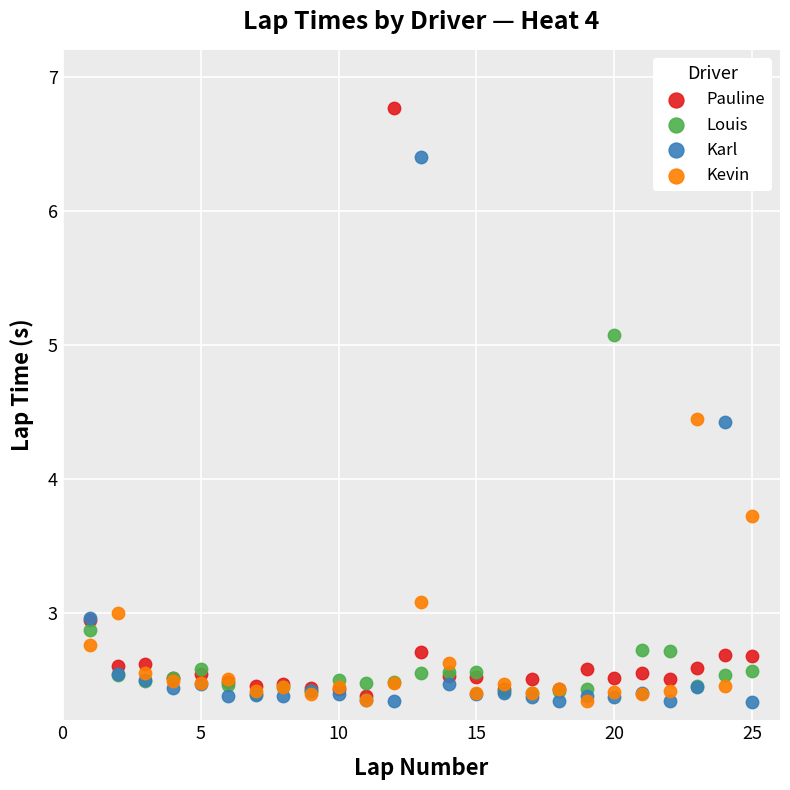

In the Pauline series, what Y value is closest to 4?

2.9